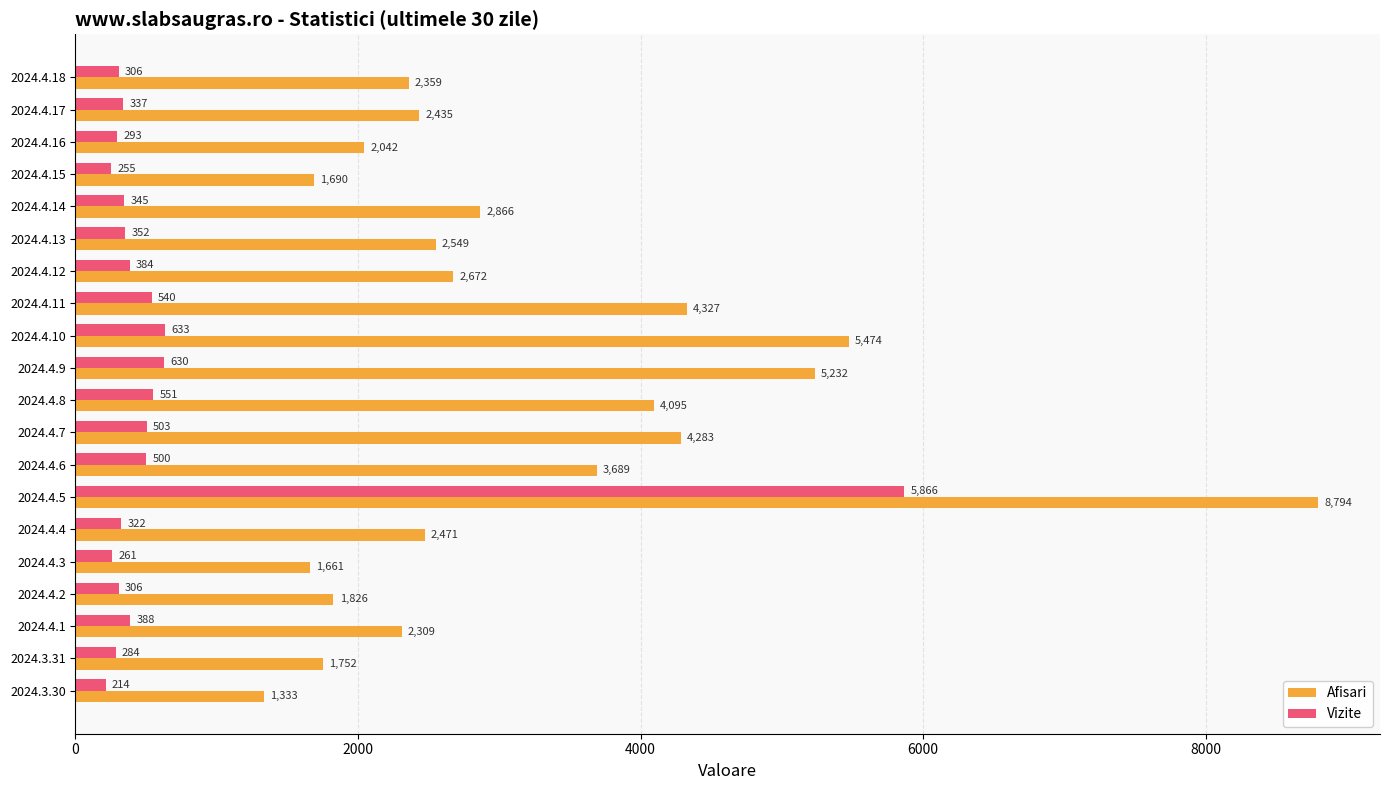

At which label is Vizite closest to 3040?

2024.4.10